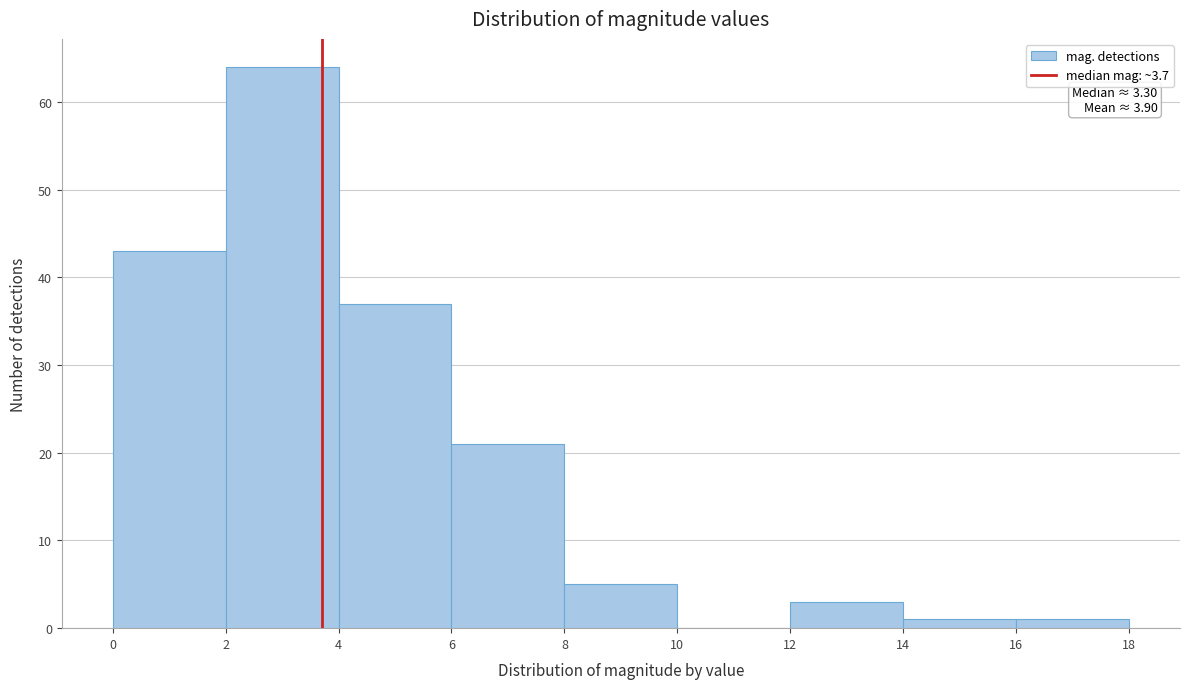

Over which range of the x-axis is the bar tallest?

2 to 4